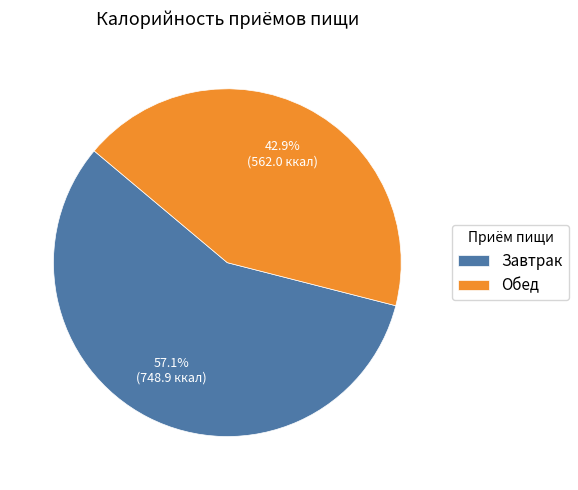

Between Обед and Завтрак, which is larger?

Завтрак